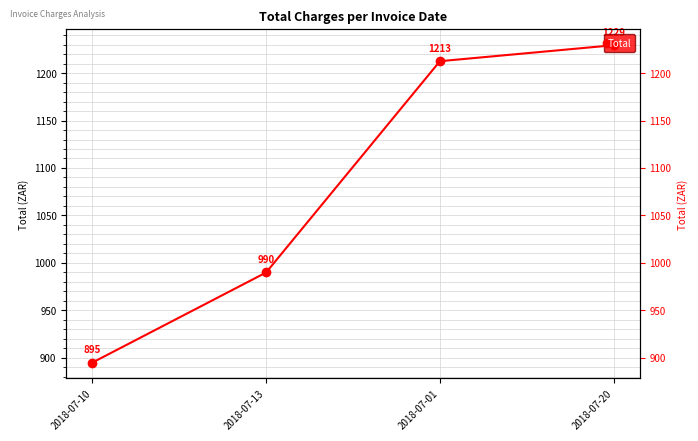

Reading left to right, list all the values displayed in this chart.

894.9	989.8	1212.5	1229.4